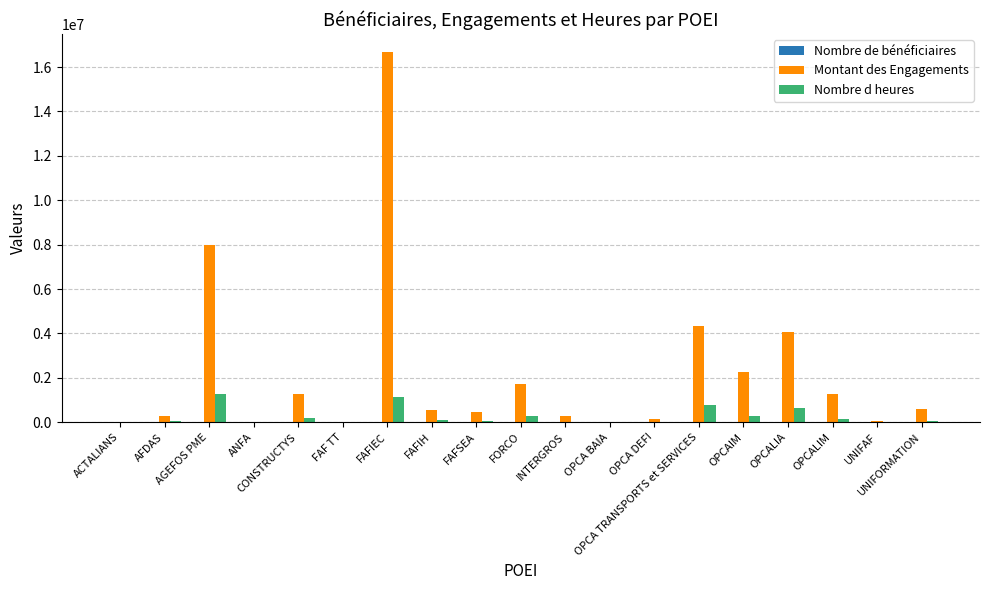

What is the sum of all Nombre d heures values?

5080873